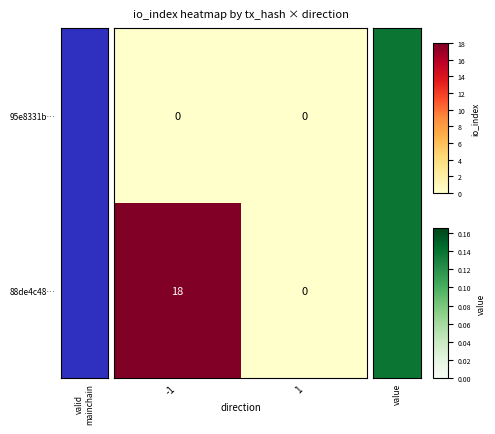

What is the total value across all series at -1?

18